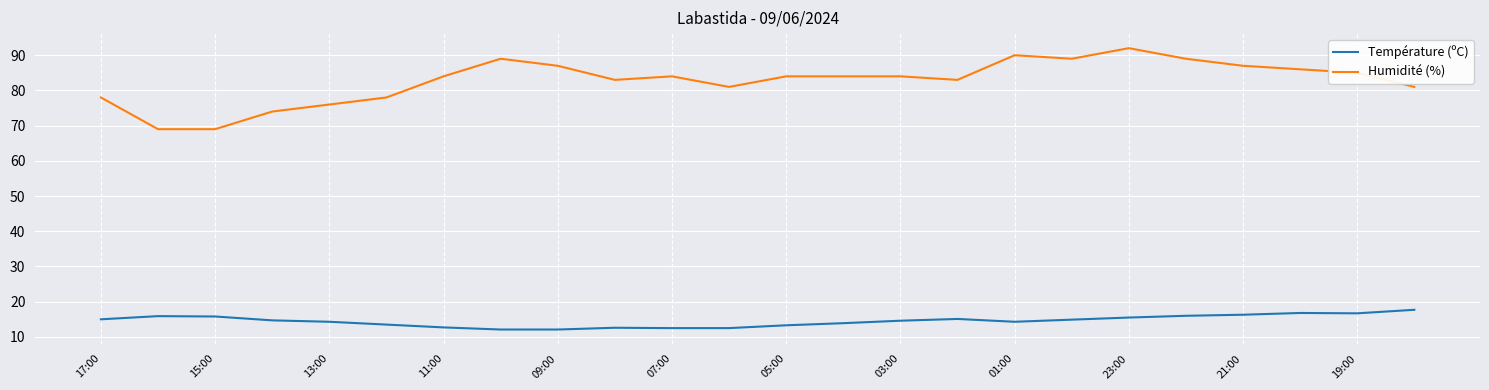

Which series has the largest total across all categories?

Humidité (%)